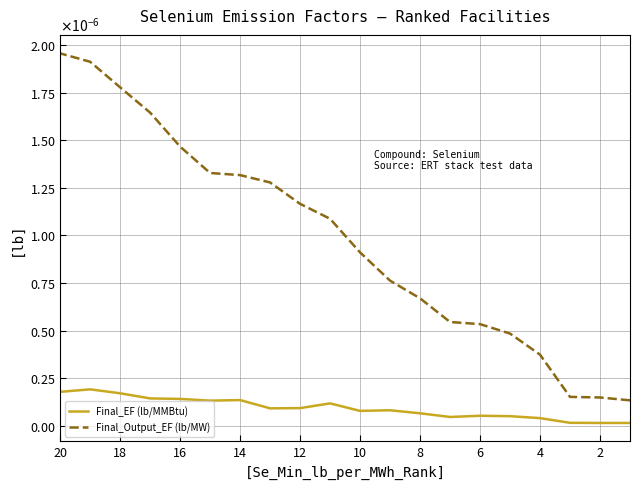

Is this an area chart (filled region under the line)?

No